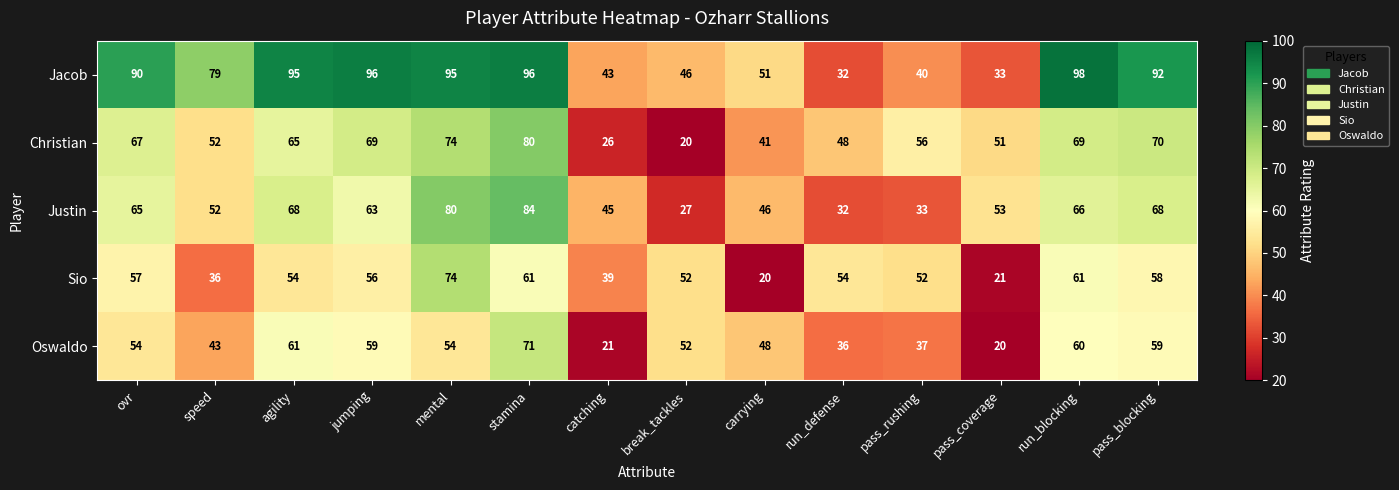

What value does the Jacob series have at speed, to the nearest 5?

80